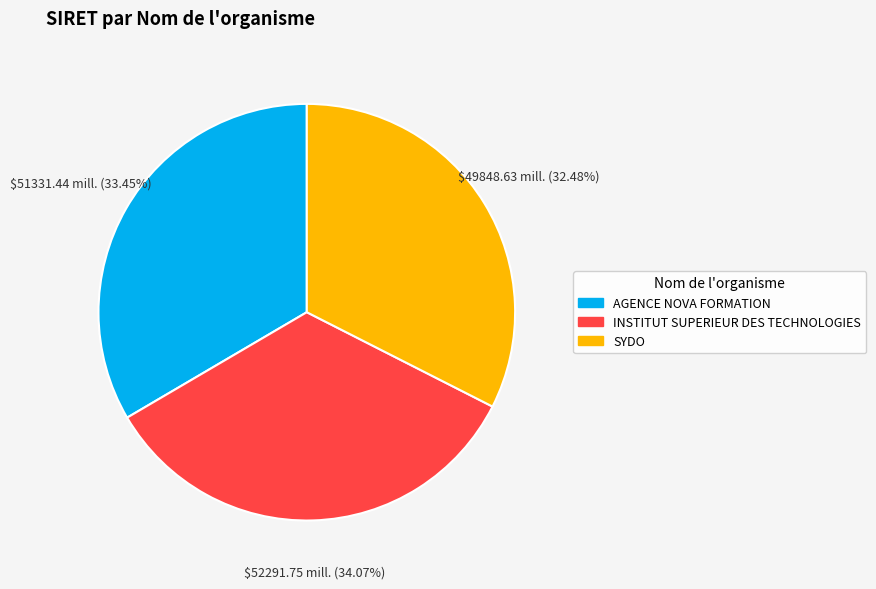

Which category has the smallest portion of the pie?

SYDO